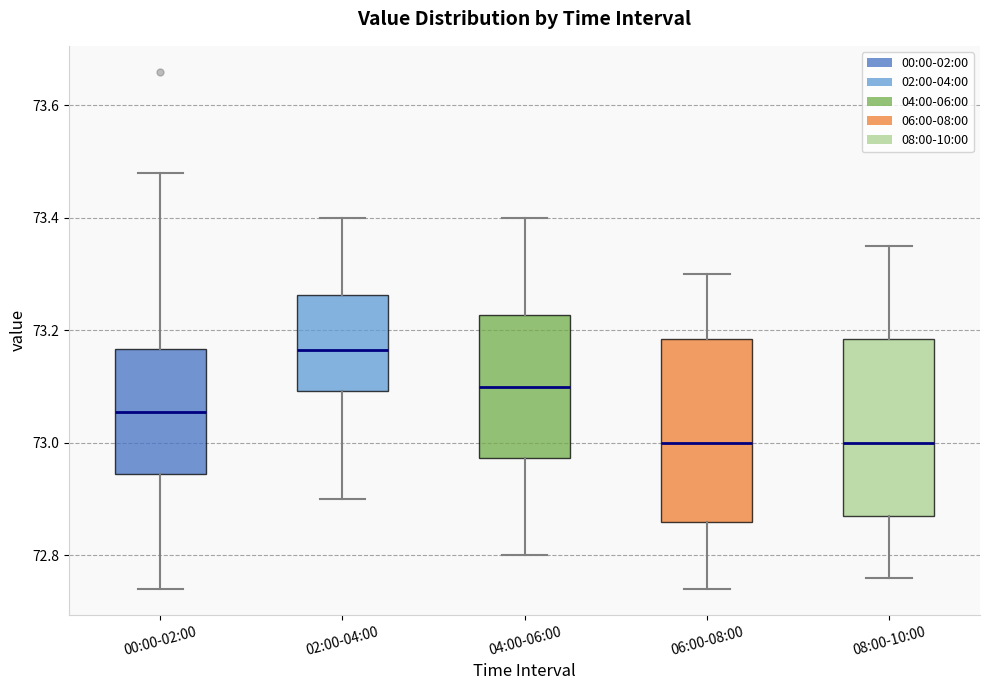

Reading left to right, read every box against the y-axis: the position of its median line, the range the box covers, and the ends of its whiskers. The values are not printed on the chart, so give them approximately, as read against the axis.

00:00-02:00: median 73.06, box 72.94 to 73.16, whiskers 72.74 to 73.48
02:00-04:00: median 73.16, box 73.10 to 73.26, whiskers 72.90 to 73.40
04:00-06:00: median 73.10, box 72.98 to 73.22, whiskers 72.80 to 73.40
06:00-08:00: median 73.00, box 72.86 to 73.18, whiskers 72.74 to 73.30
08:00-10:00: median 73.00, box 72.88 to 73.18, whiskers 72.76 to 73.36